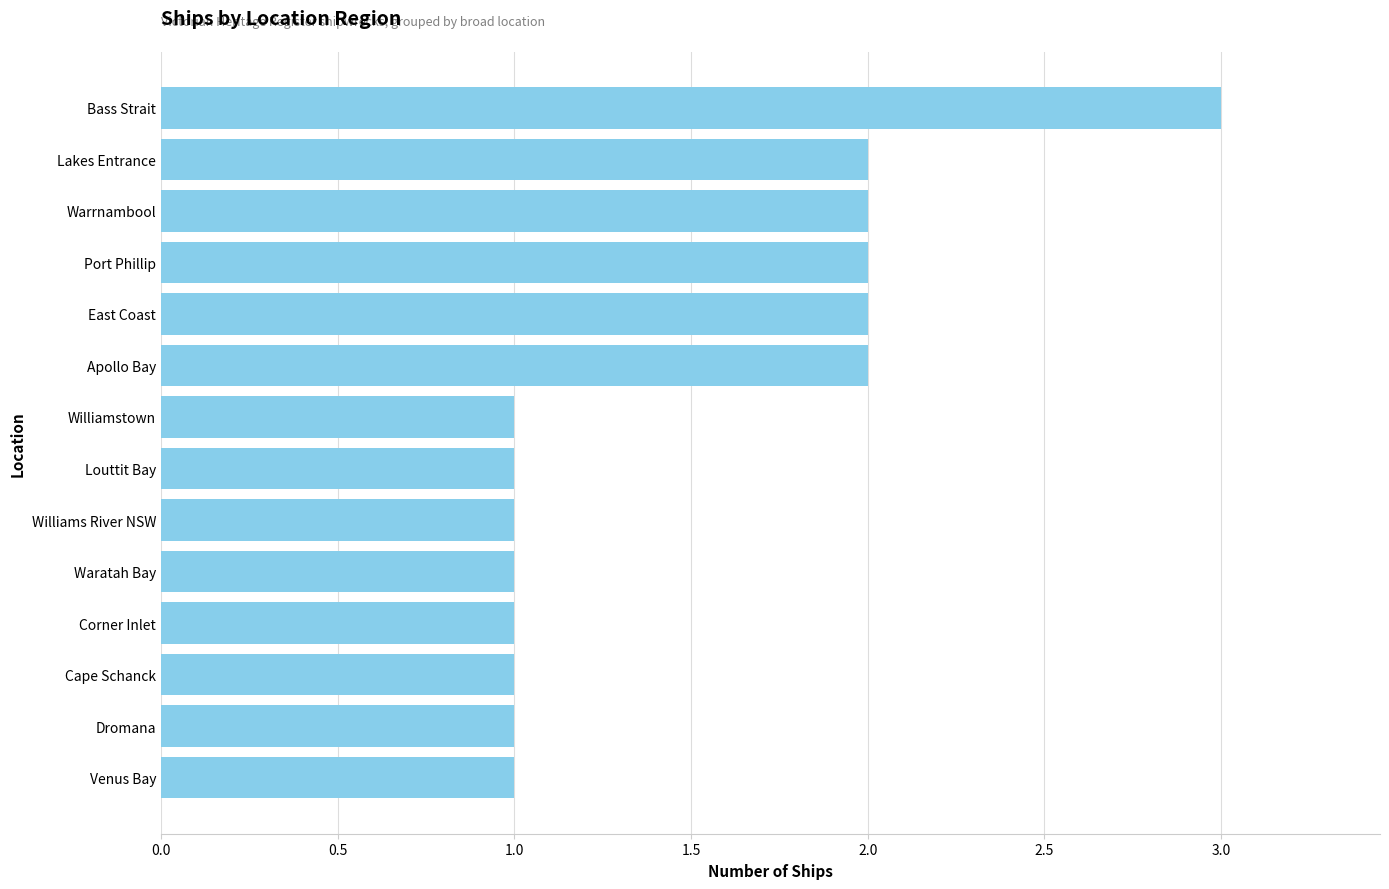

Count the number of categories in the chart.

14